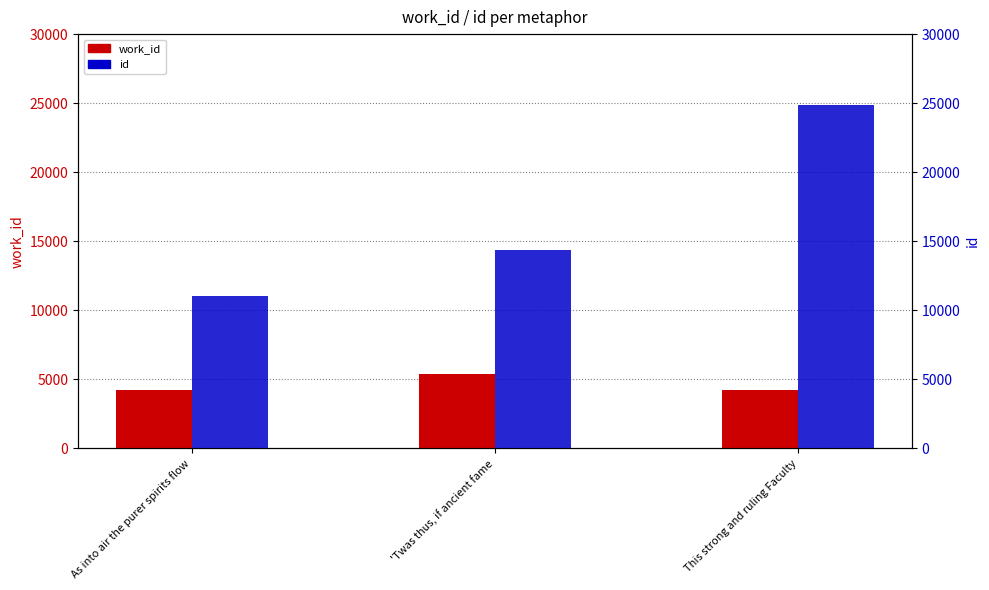

What are all the series names shown in the legend?

work_id, id